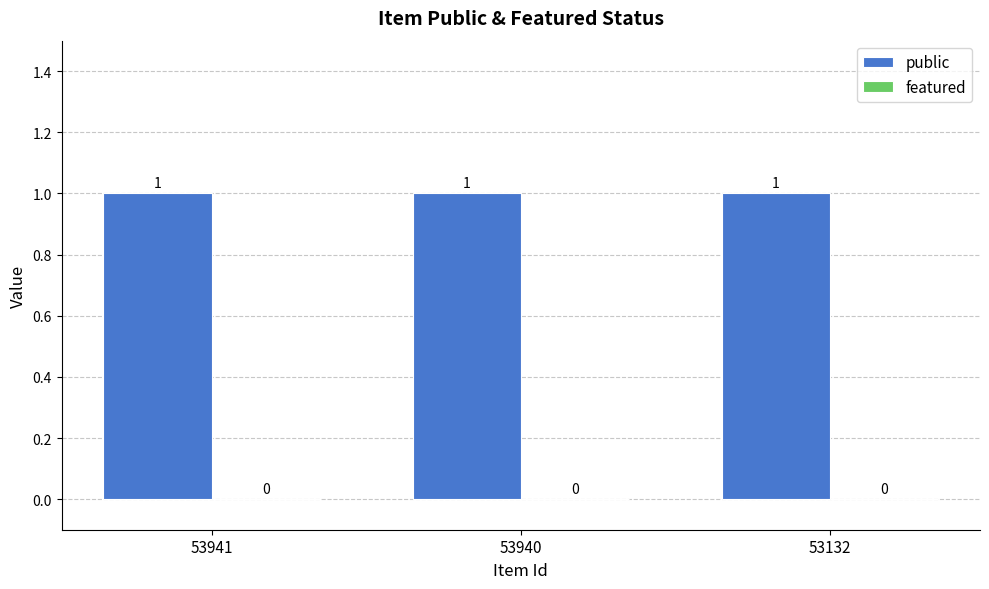

Which series has the largest total across all categories?

public